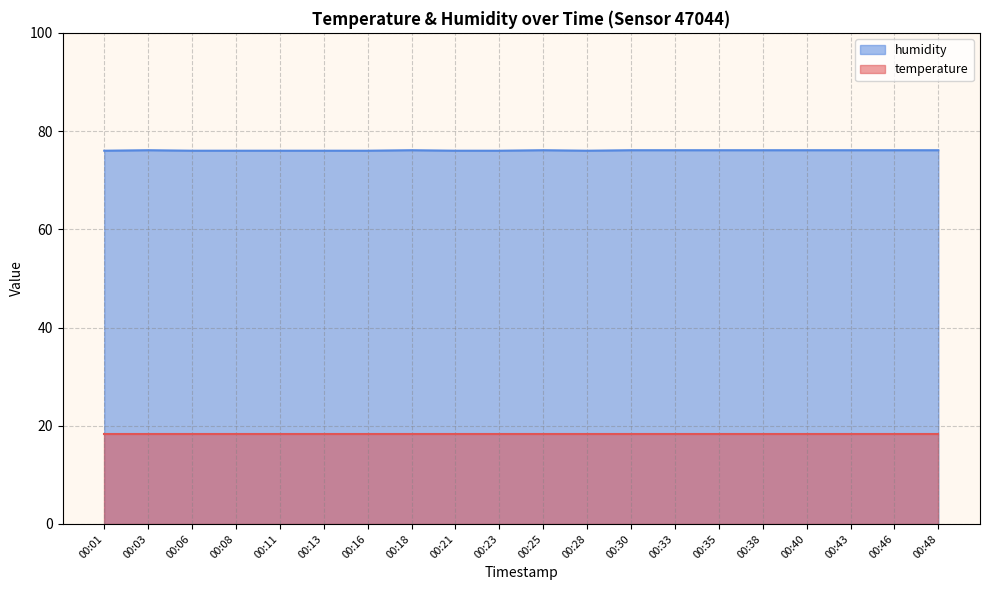

What is the value of the 6th point from the left?

76.0